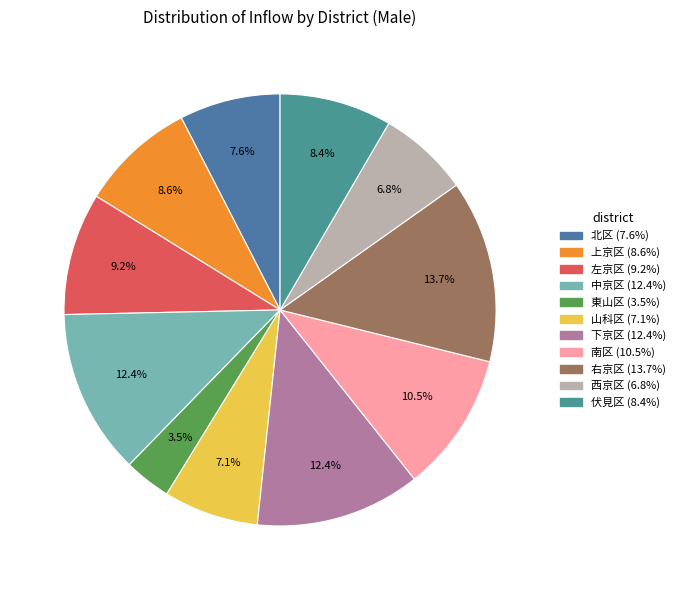

What is the largest slice in the pie chart?

右京区